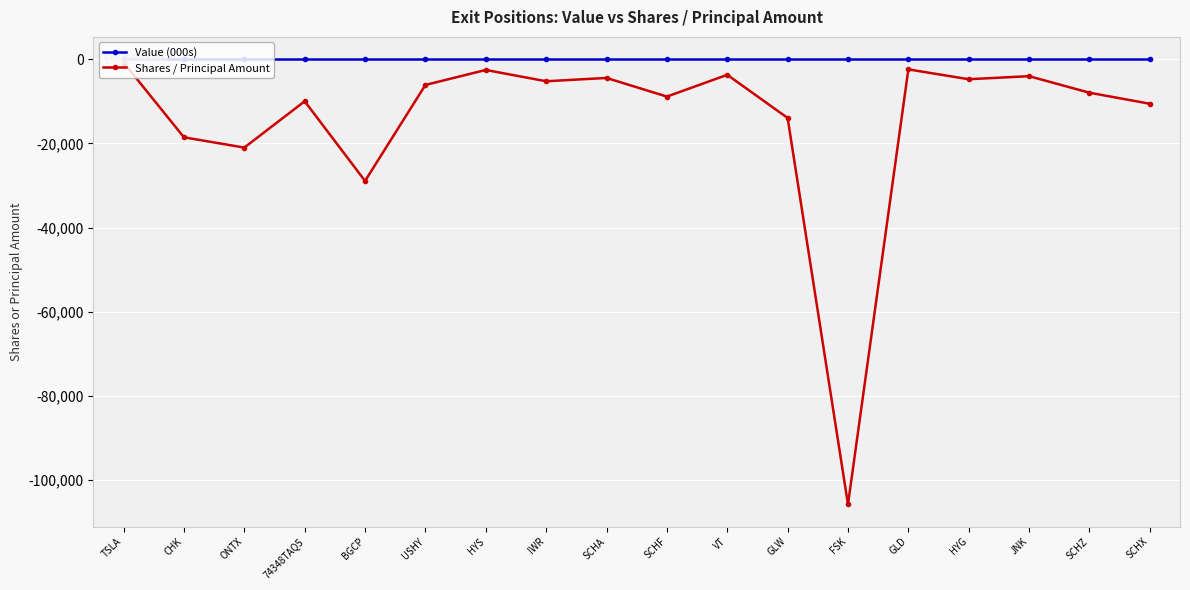

Where is Value (000s) nearest to the value 0?

TSLA